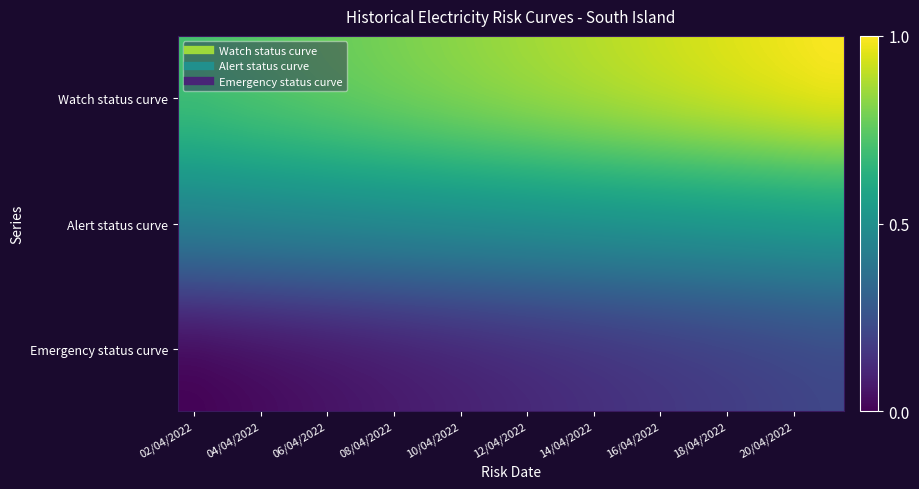

At how many categories does at least one series exceed 0?

20